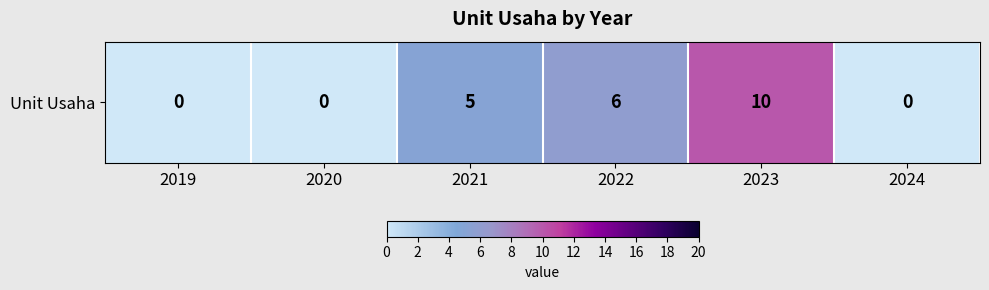

What is the change in value from 2019 to 2023?

+10